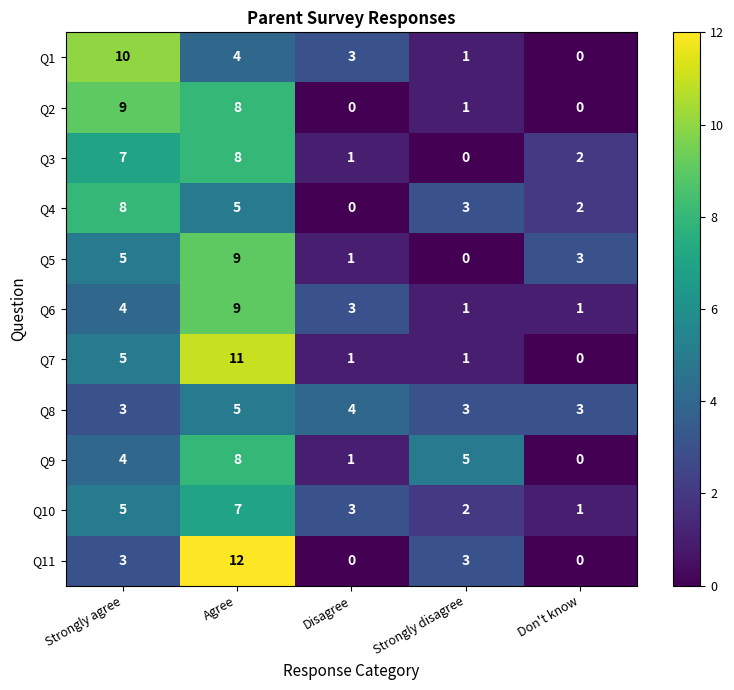

What is the average value of the Q4 series?

4